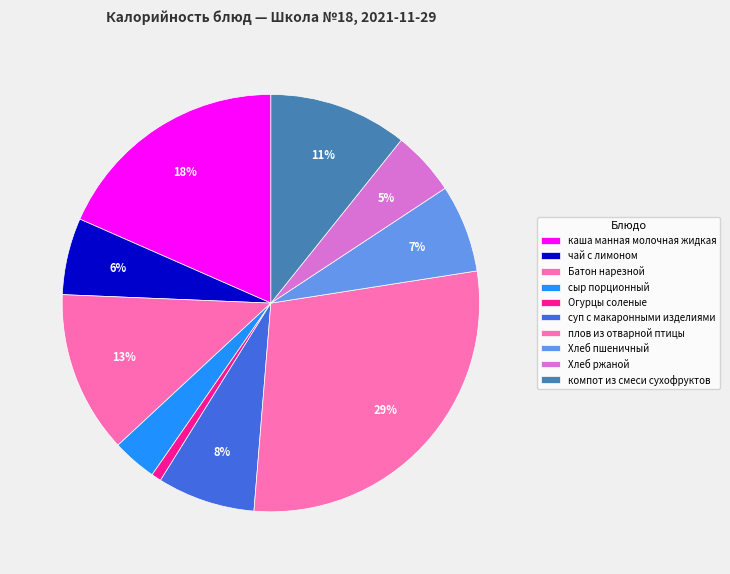

What percentage is NOT represented by чай с лимоном?

94.1%